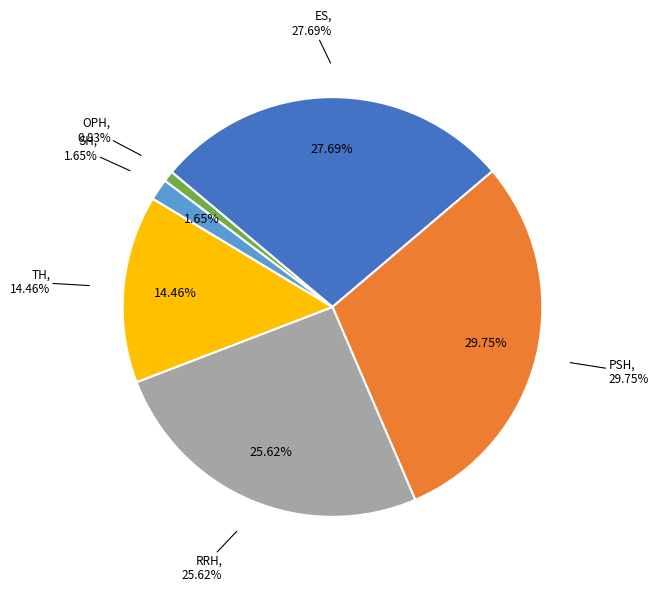

To the nearest percent, what percentage of the pie is ES?

28%